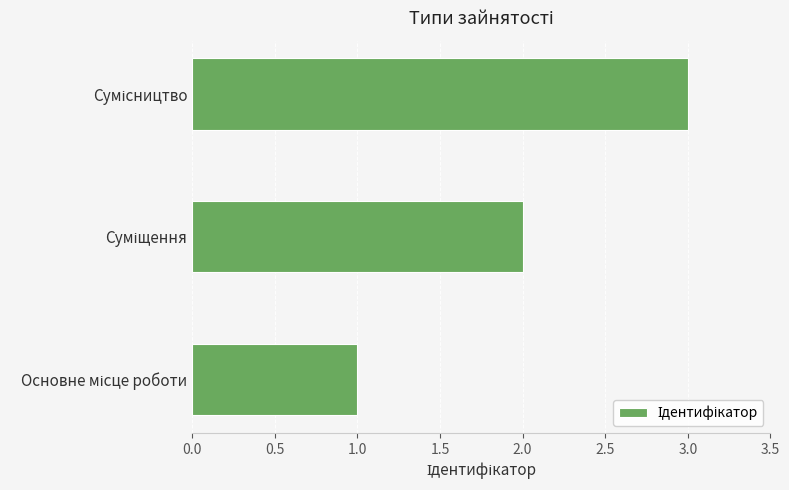

What is the minimum value shown in the chart?

1